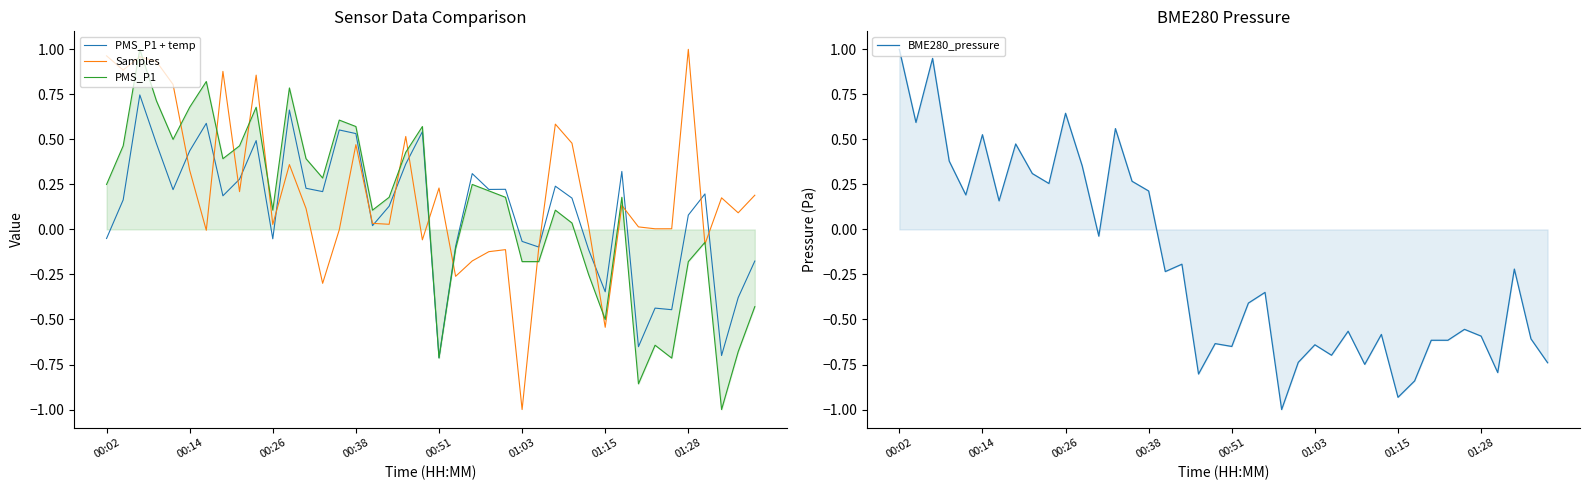

How many negative values does the PMS_P1 + temp series have?

14